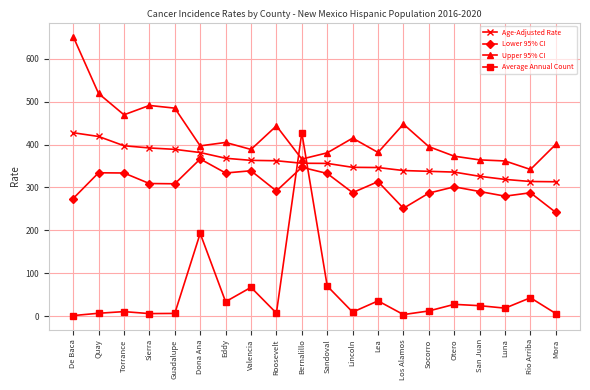

How many lines are shown in the chart?

4